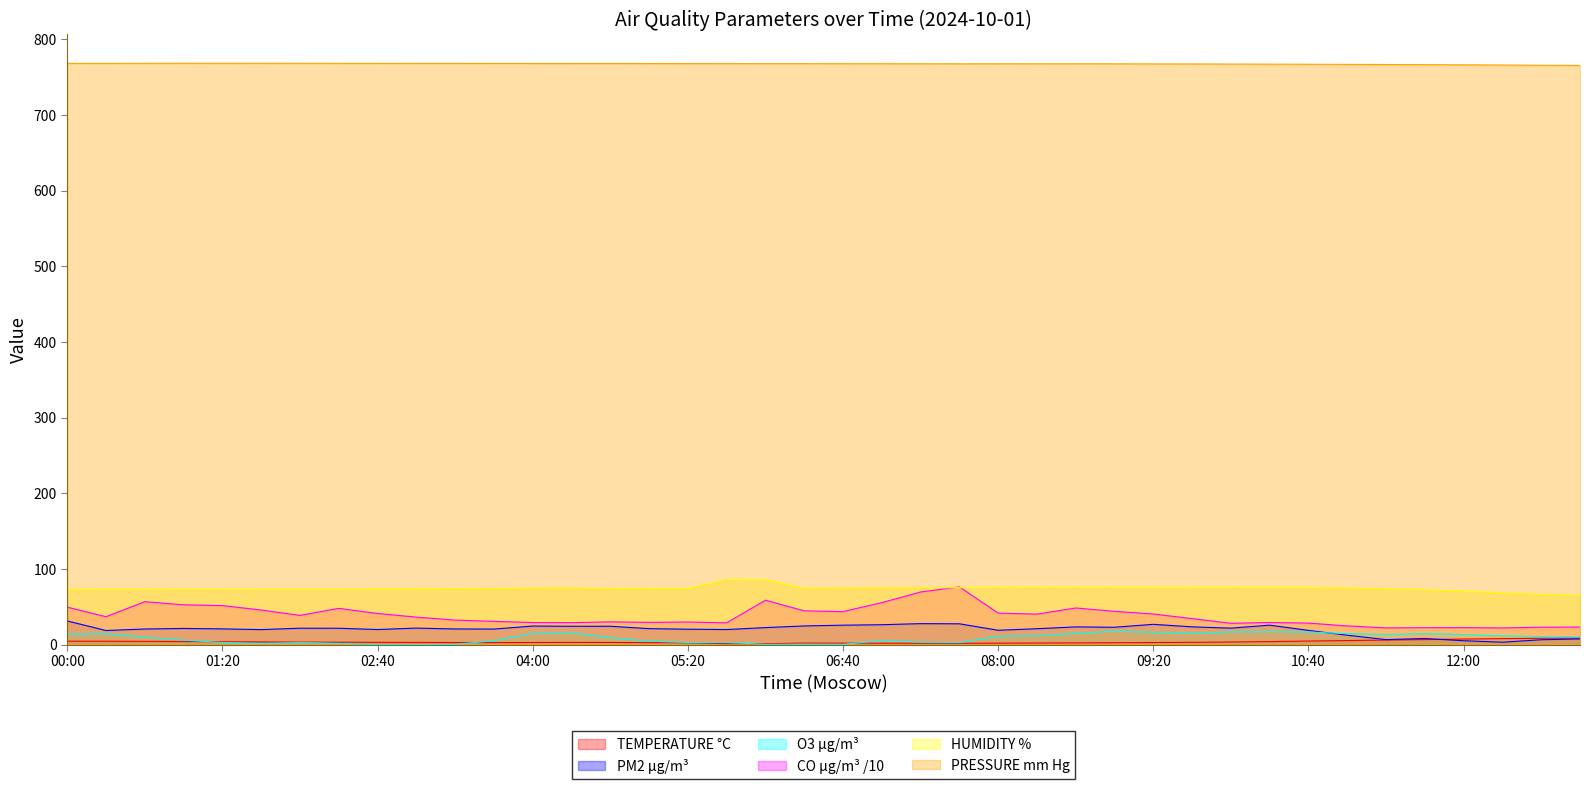

Reading left to right, extract all data points from this chart.

TEMPERATURE °C: 4.6	4.5	4.3	4.1	3.9	3.6	3.4	3.2	3.1	2.9	2.8	2.7	2.8	3.0	2.9	2.7	2.5	1.3	1.2	2.1	2.0	1.9	1.8	1.8	2.0	2.2	2.3	2.5	2.8	3.0	3.5	4.1	4.7	5.4	6.0	6.7	7.4	8.0	8.4	8.7
PM2 µg/m³: 31.3	18.7	20.6	21.4	20.8	19.9	21.7	21.6	20.0	21.9	20.7	20.6	24.6	24.2	24.3	21.1	20.4	19.9	22.5	24.7	25.7	26.3	27.8	27.6	19.0	21.1	23.4	22.9	26.9	23.5	21.8	25.7	18.9	12.4	6.7	8.2	5.2	3.2	6.5	7.6
O3 µg/m³: 13.8	14.4	9.9	5.9	2.8	1.3	2.7	1.5	0.1	0.1	0.3	5.2	14.9	15.7	9.1	4.6	2.9	2.8	0.4	0.6	0.4	5.5	3.3	2.8	11.1	11.8	14.8	17.8	16.4	15.2	16.8	17.1	16.7	14.5	13.4	14.5	13.5	11.8	10.6	10.1
CO µg/m³ /10: 49.6	36.9	56.8	52.6	51.6	45.7	38.6	47.9	41.2	36.4	32.4	30.8	29.2	29.0	30.1	29.4	29.9	28.8	58.7	44.6	43.7	55.5	69.5	76.3	41.6	40.4	48.4	44.0	40.4	34.4	28.2	29.2	28.5	24.7	22.1	22.4	22.5	22.1	23.0	23.3
HUMIDITY %: 72.7	73.1	73.0	72.9	72.9	72.9	73.1	73.3	73.5	73.7	73.9	74.1	74.7	74.8	74.3	74.2	74.3	86.1	85.8	74.7	74.7	75.0	75.0	75.3	75.8	75.7	75.6	75.6	75.5	75.4	75.6	75.7	75.5	74.9	73.9	72.6	70.8	68.5	66.5	64.9
PRESSURE mm Hg: 768.0	768.0	768.1	768.1	768.1	768.1	768.1	768.0	768.0	767.9	767.9	767.9	767.8	767.8	767.8	767.8	767.7	767.7	767.6	767.6	767.6	767.5	767.5	767.4	767.4	767.5	767.4	767.4	767.3	767.2	767.1	766.9	766.8	766.7	766.5	766.3	766.1	765.8	765.5	765.2